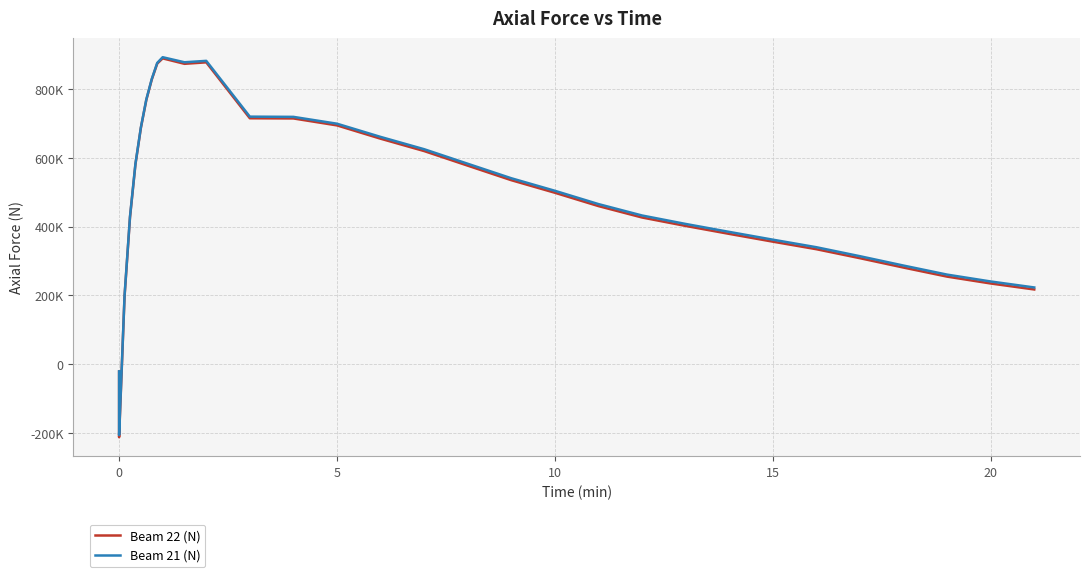

What is the sum of all Beam 21 (N) values?

14668163.4